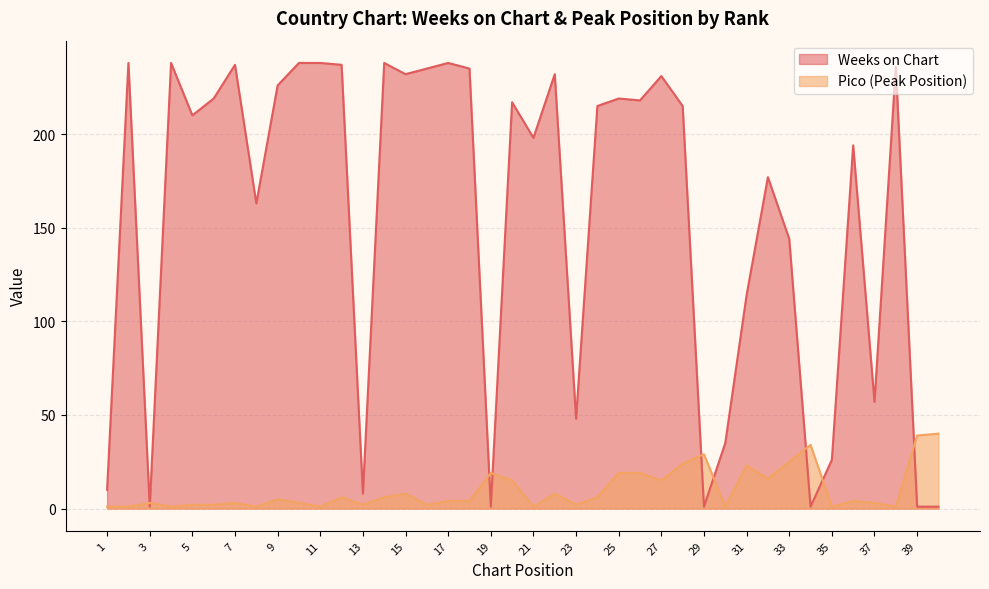

What is the spread (max minus min) of values at 36?

190